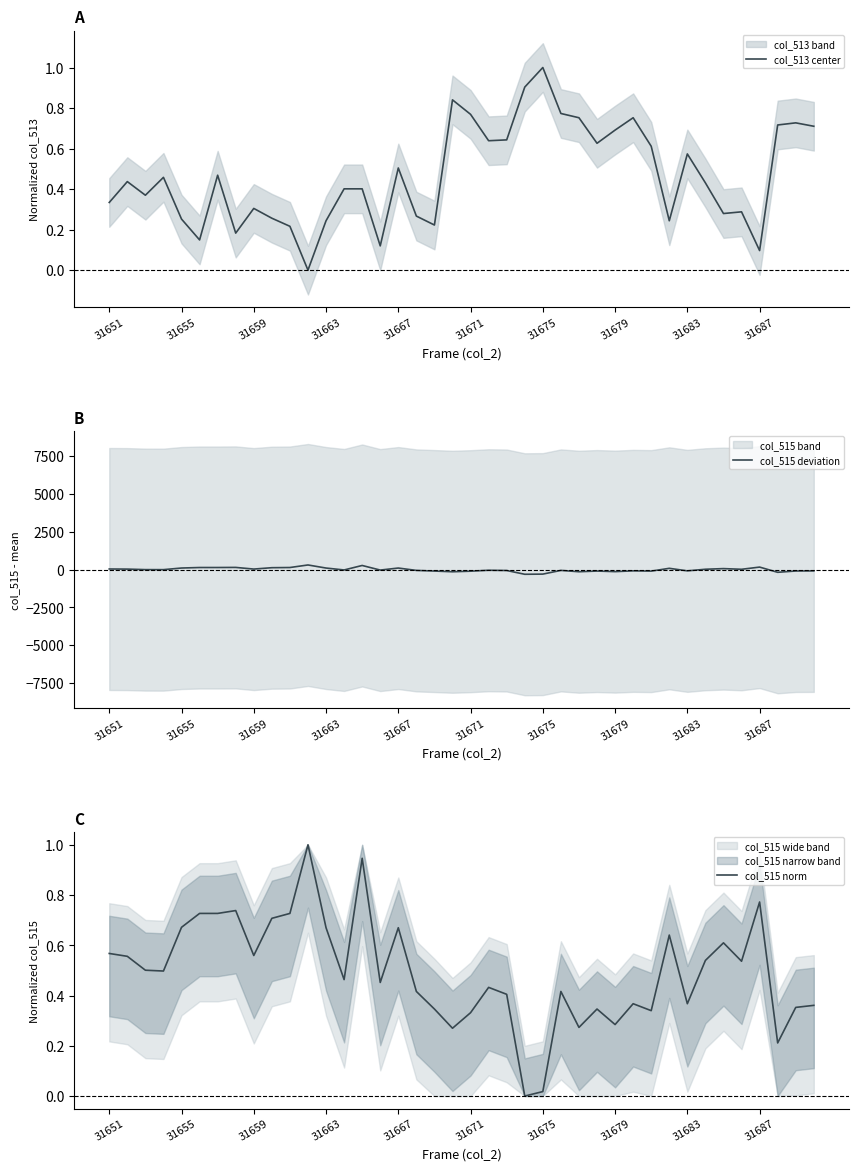

Is the value of col_515 norm at 23 greater than the value of col_513 center at 39?

No